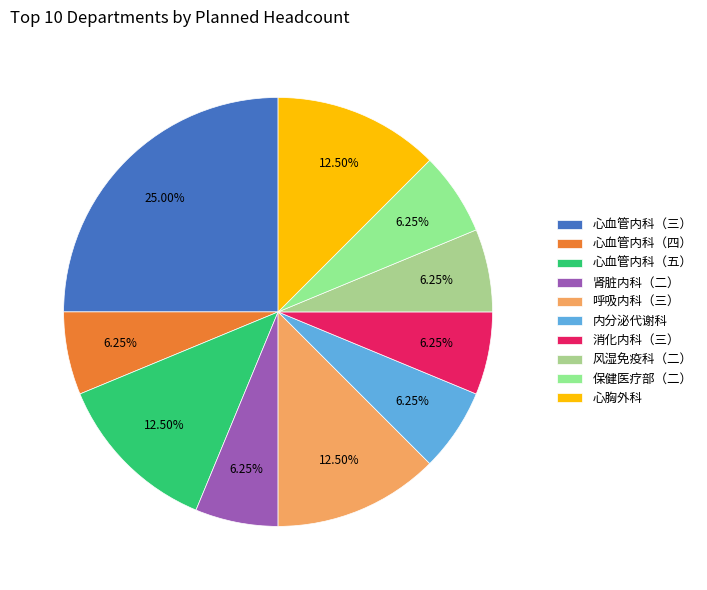

How many slices are in this pie chart?

10